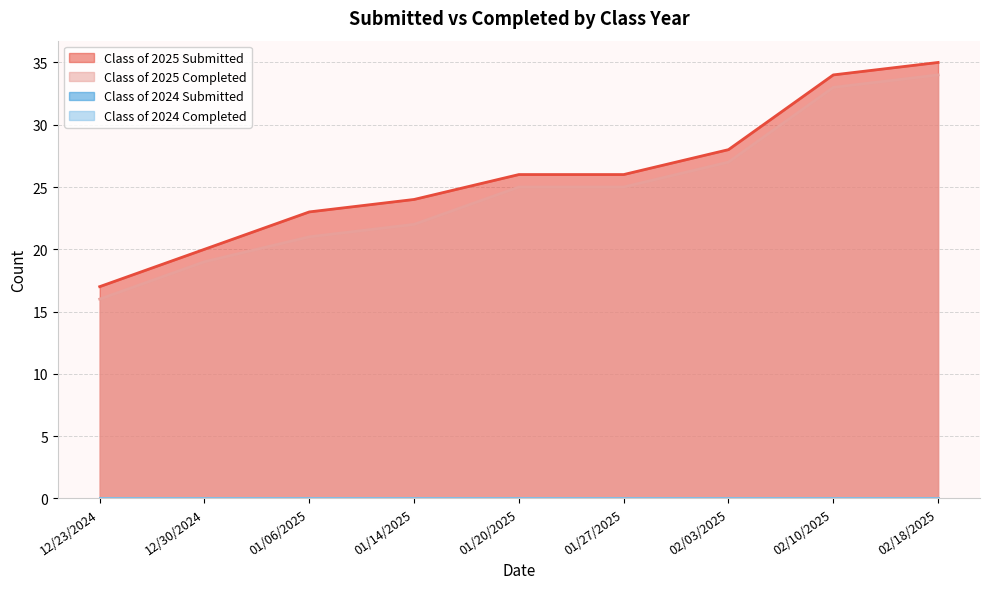

Does the chart have visible grid lines?

Yes